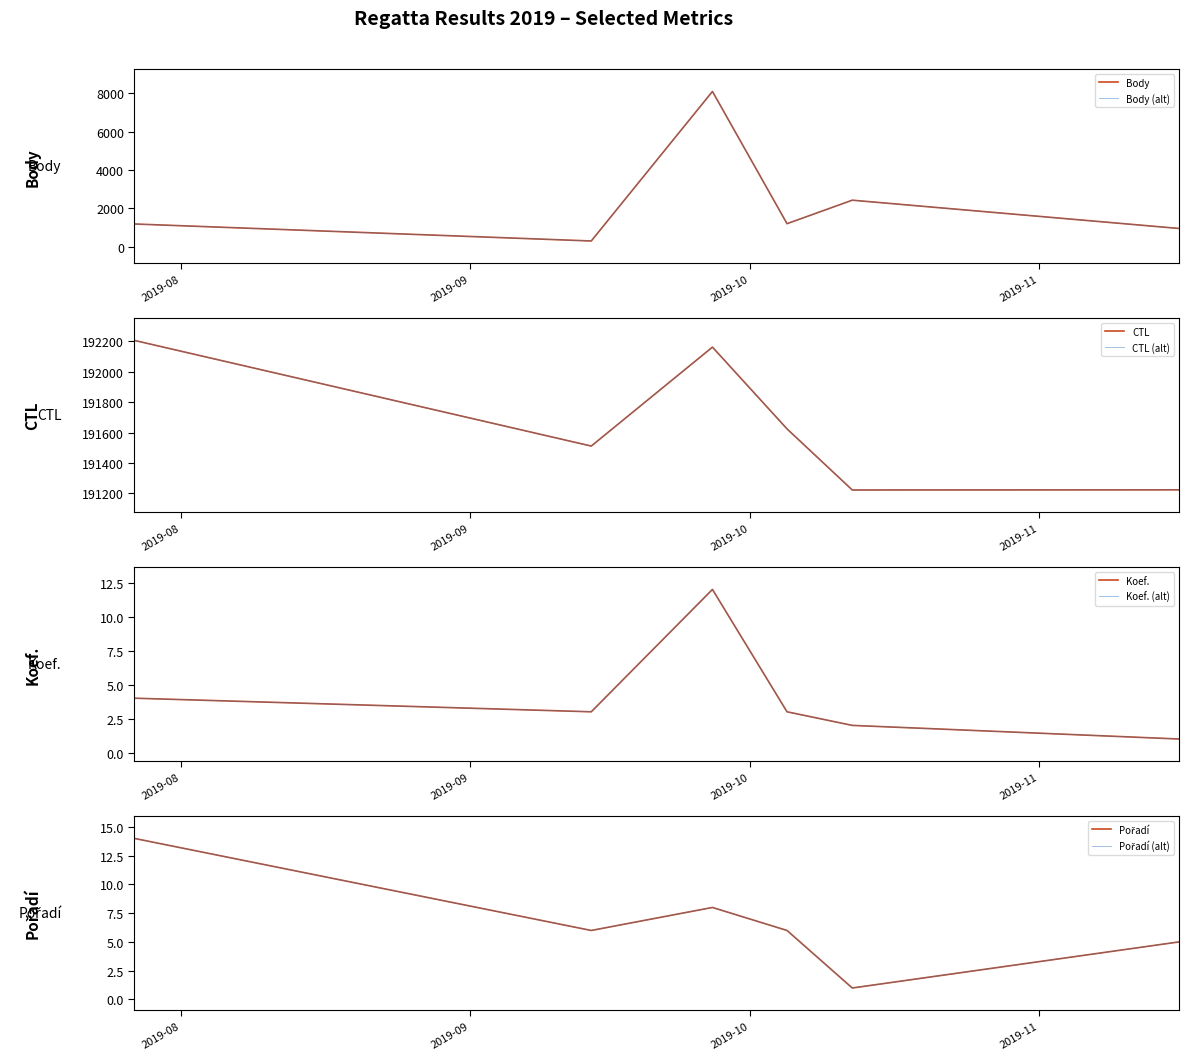

What is the value of the CTL point at the 5th from the left?

191222